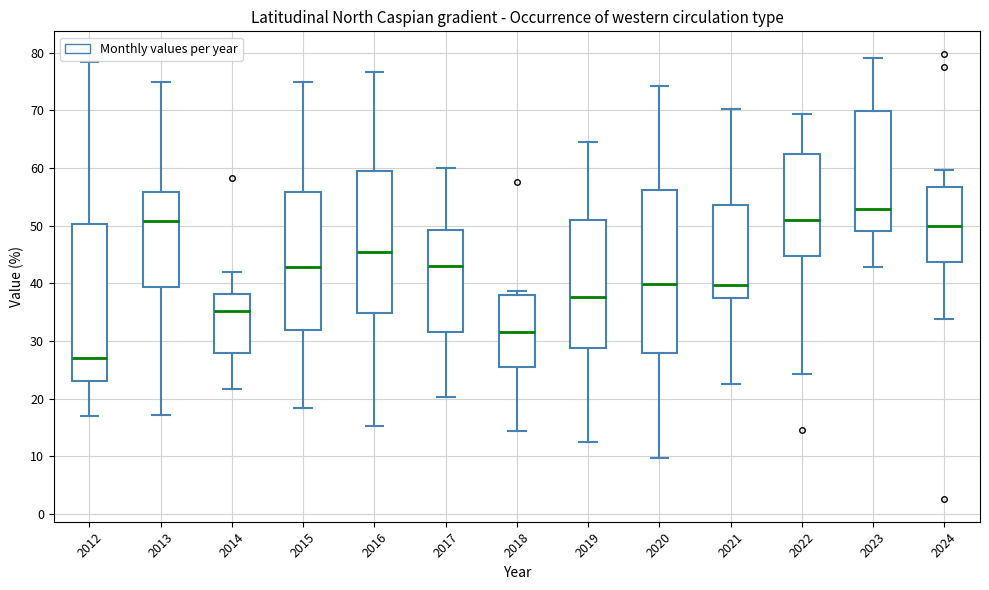

Comparing the boxes themselves (not the whiskers), which one is the tallest?

2020